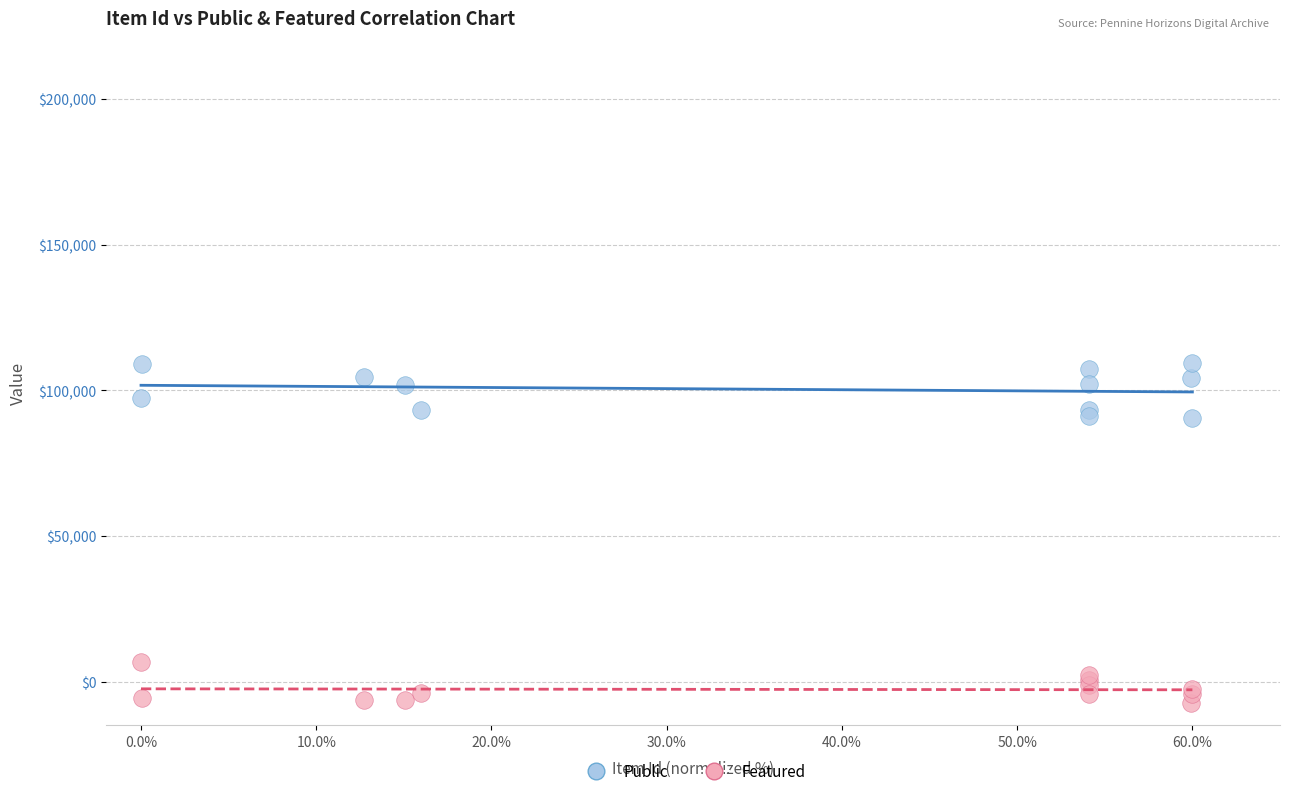

Which series reaches the maximum Y coordinate?

Public